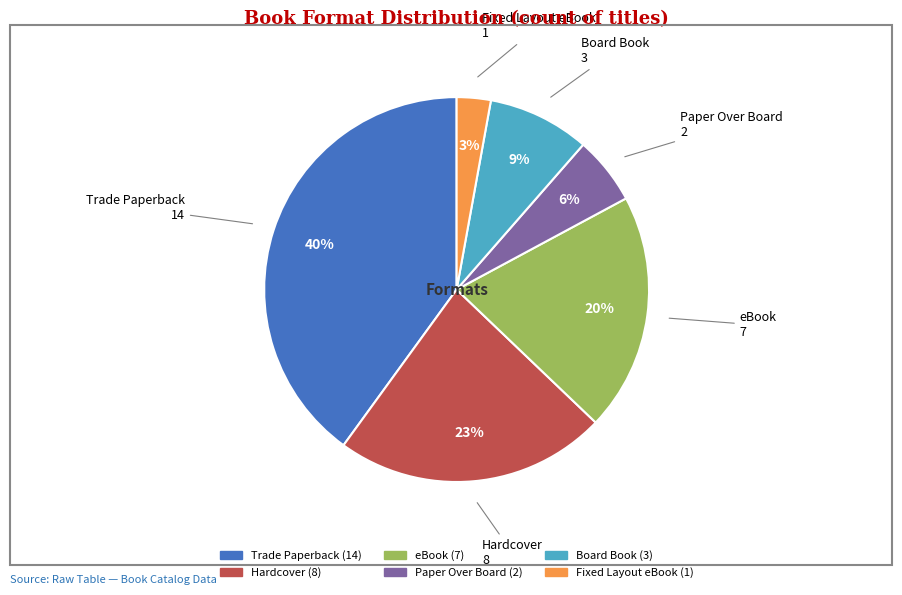

Does any single category account for the majority?

No